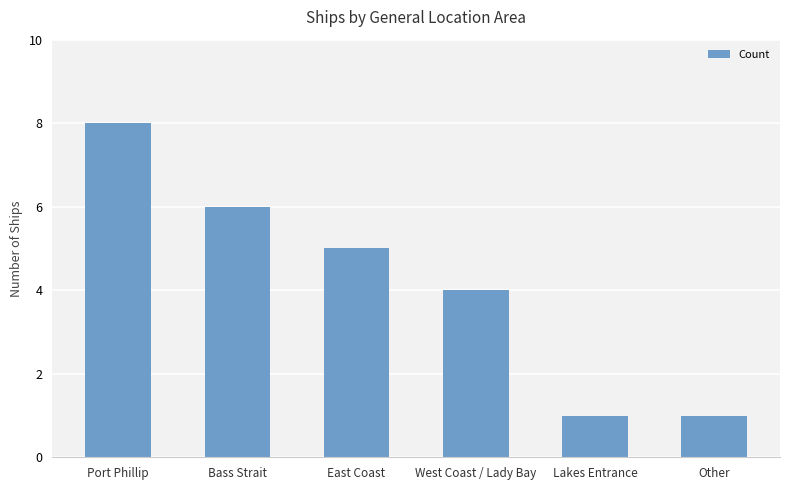

Reading left to right, what are all the values shown in this chart?

Port Phillip=8	Bass Strait=6	East Coast=5	West Coast / Lady Bay=4	Lakes Entrance=1	Other=1